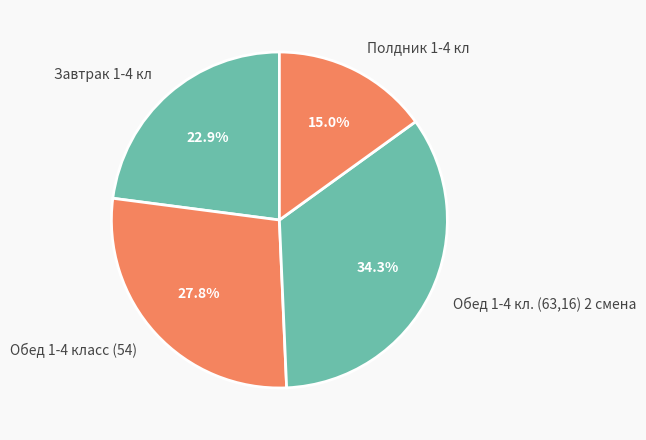

How many slices are in this pie chart?

4